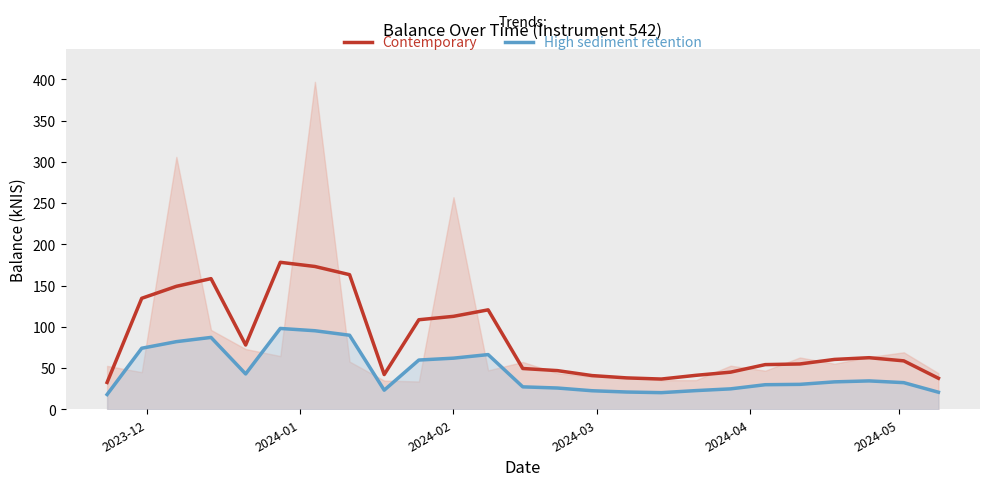

True or false: Contemporary and High sediment retention cross at least once.

False